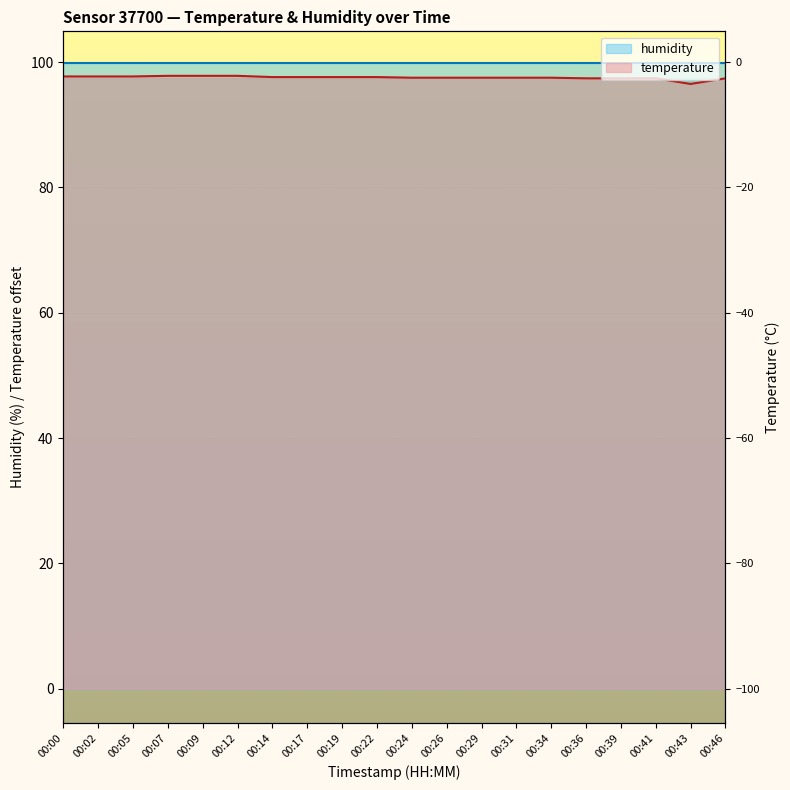

Read the value at 00:43.

96.5